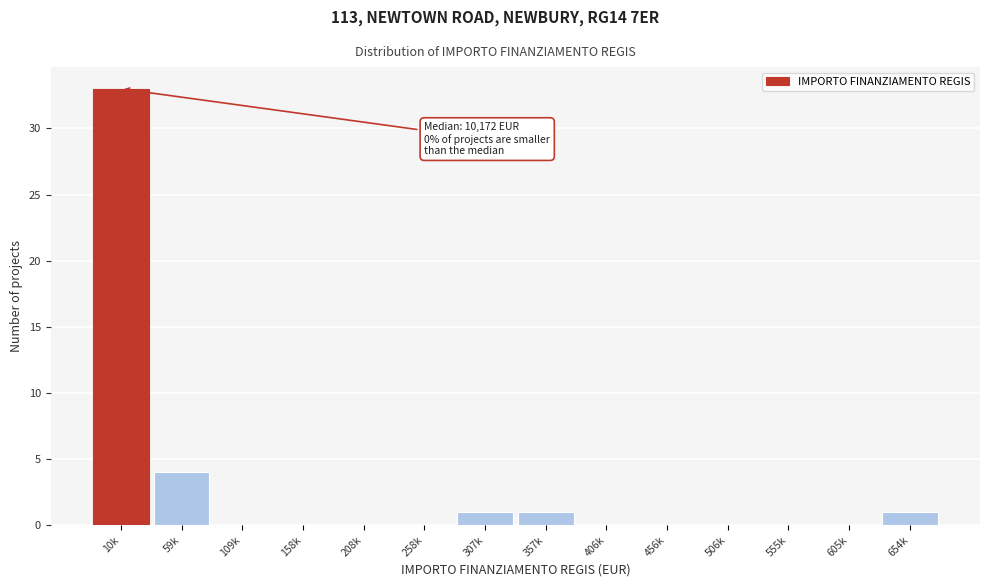

The value at 506k is -20. True or false?

False